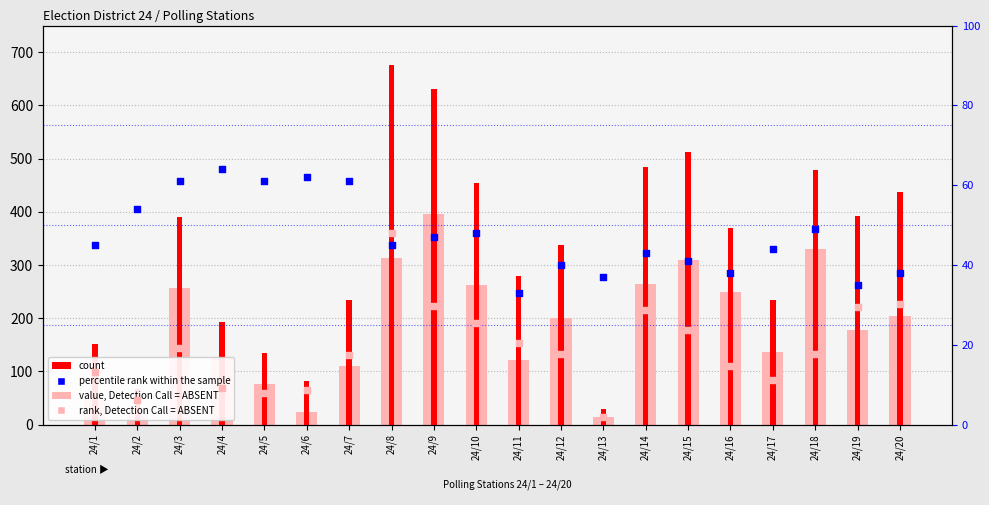

What is the total value across all series at 24/20?

710.2